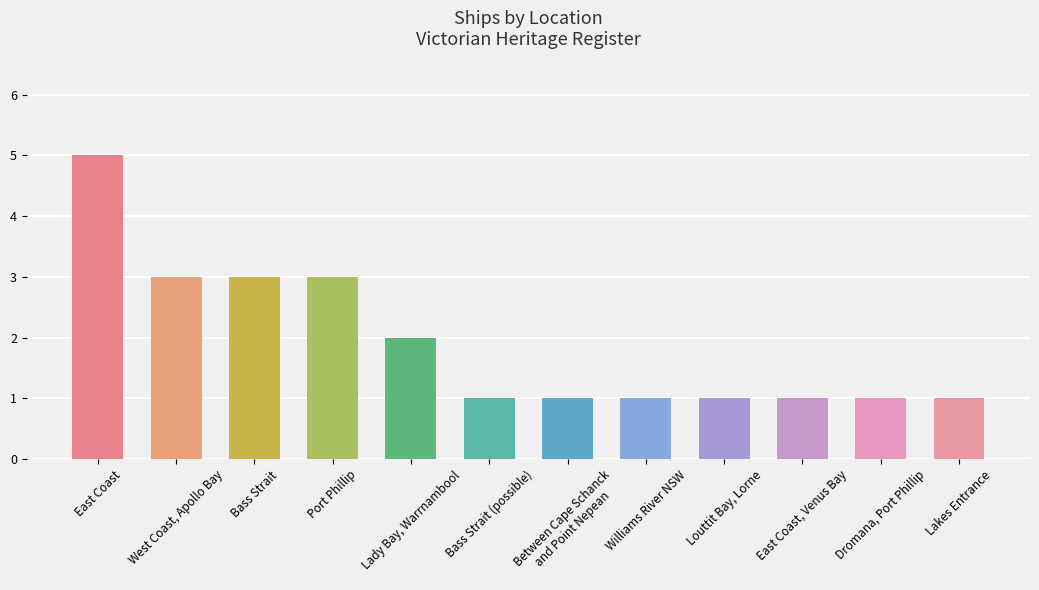

The chart shows a value of 3 at Port Phillip. True or false?

True